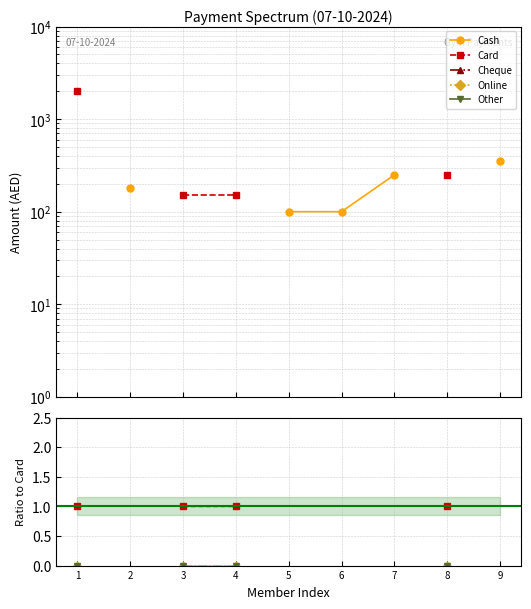

List the series in order of their peak value, highest first.

Card, Cash, Cheque, Online, Other